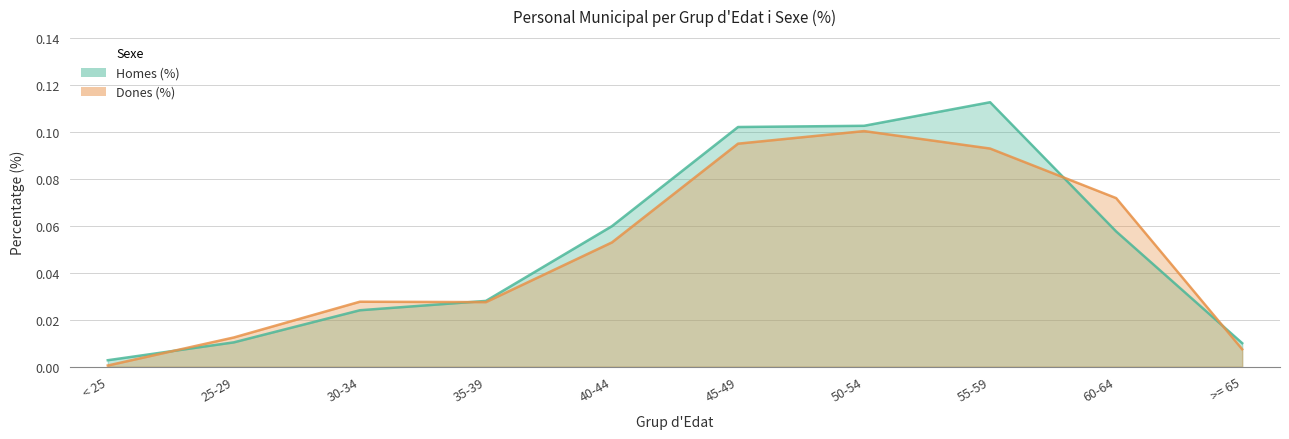

Reading right to left, list all the values displayed in this chart.

Homes (%): 0.0	0.1	0.1	0.1	0.1	0.1	0.0	0.0	0.0	0.0
Dones (%): 0.0	0.1	0.1	0.1	0.1	0.1	0.0	0.0	0.0	0.0